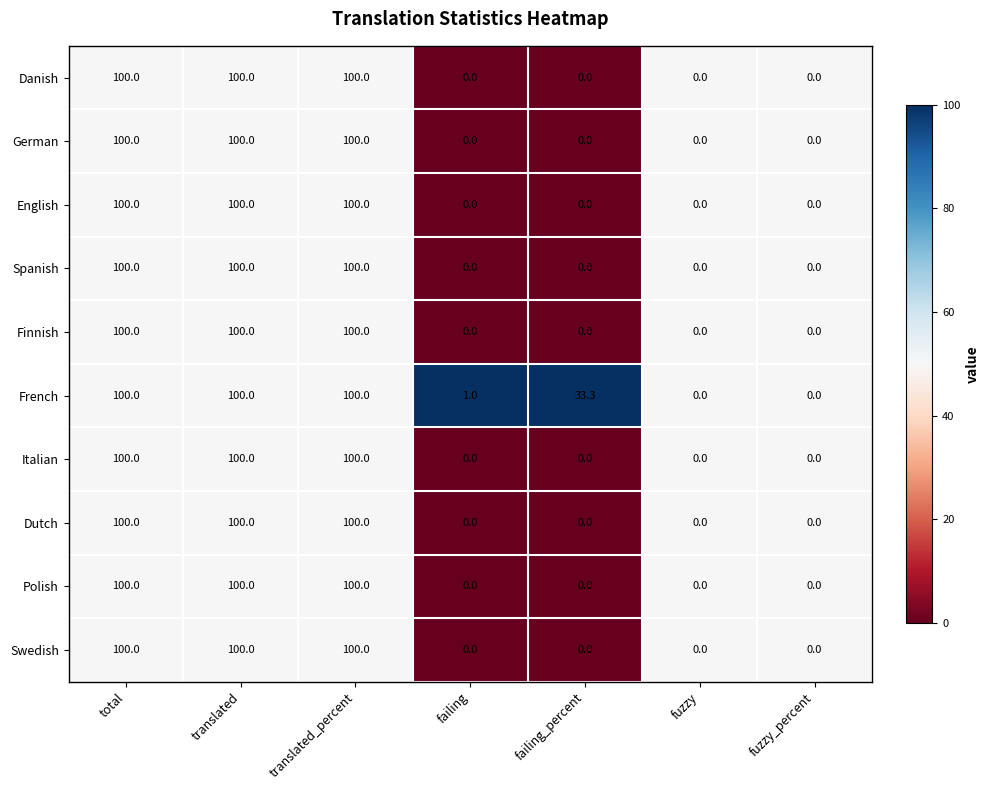

Read the German value at translated_percent.

100.0